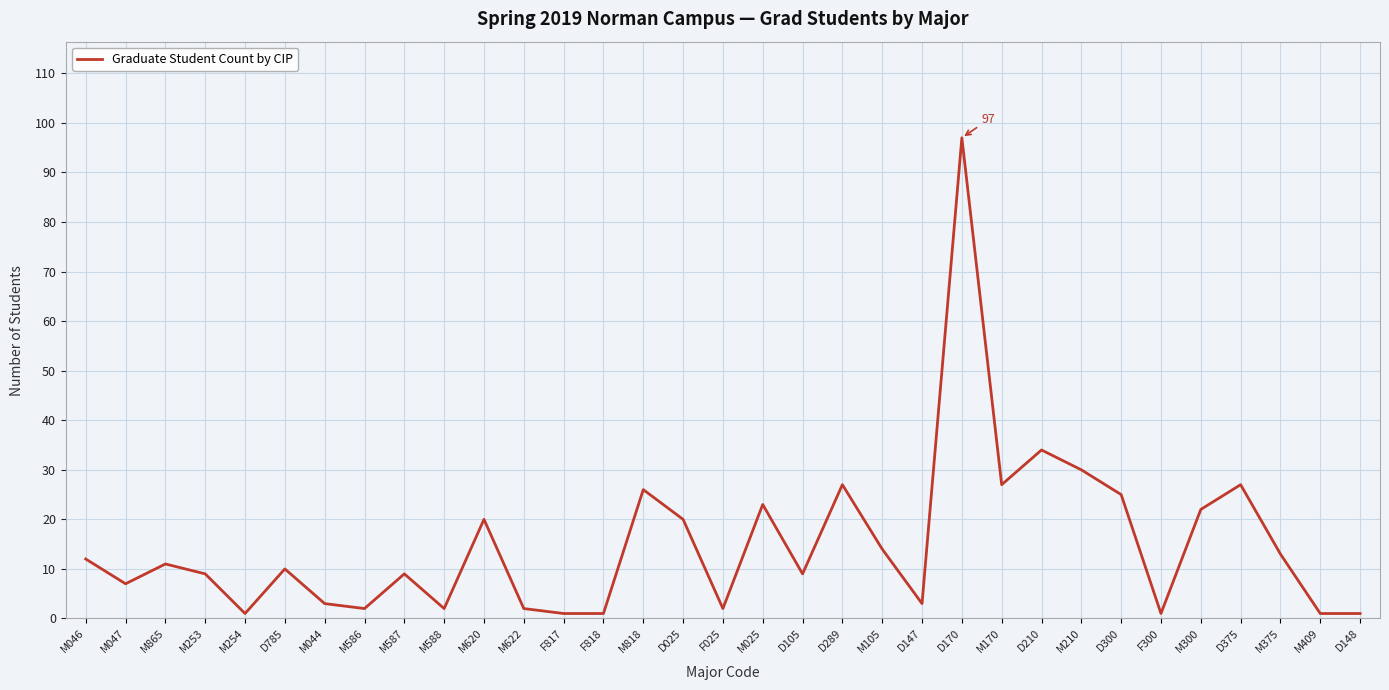

At which category does the chart reach its peak across all series?

D170